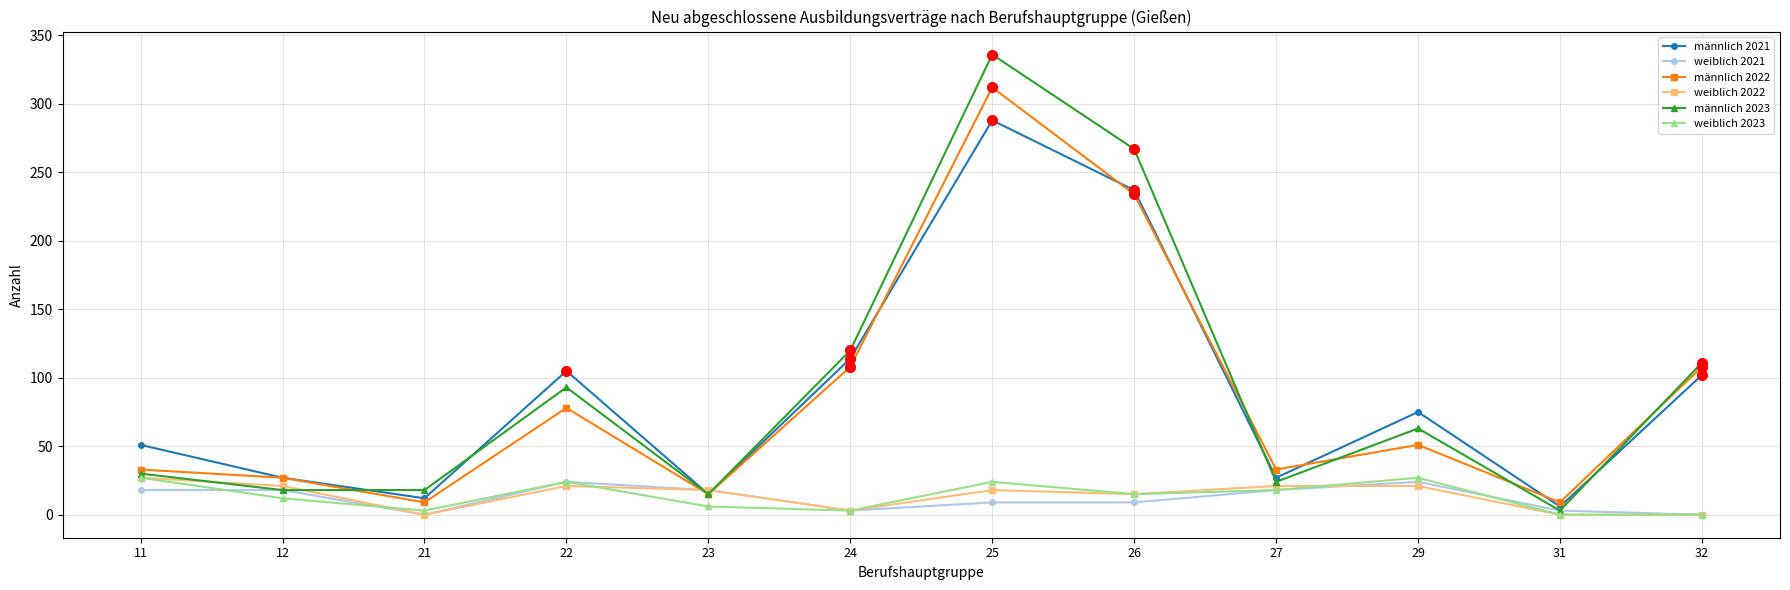

Reading right to left, what are all the values shown in this chart?

männlich 2021: 102	6	75	27	237	288	114	15	105	12	27	51
weiblich 2021: 0	3	24	18	9	9	3	18	24	0	18	18
männlich 2022: 108	9	51	33	234	312	108	15	78	9	27	33
weiblich 2022: 0	0	21	21	15	18	3	18	21	0	21	27
männlich 2023: 111	3	63	24	267	336	120	15	93	18	18	30
weiblich 2023: 0	0	27	18	15	24	3	6	24	3	12	27